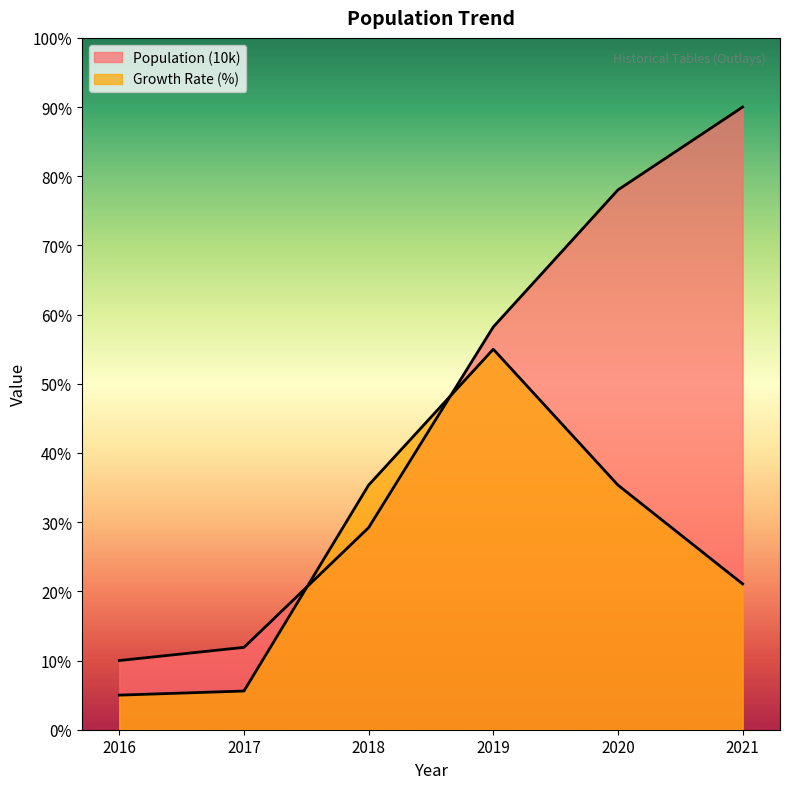

At which category does the chart reach its peak across all series?

2021